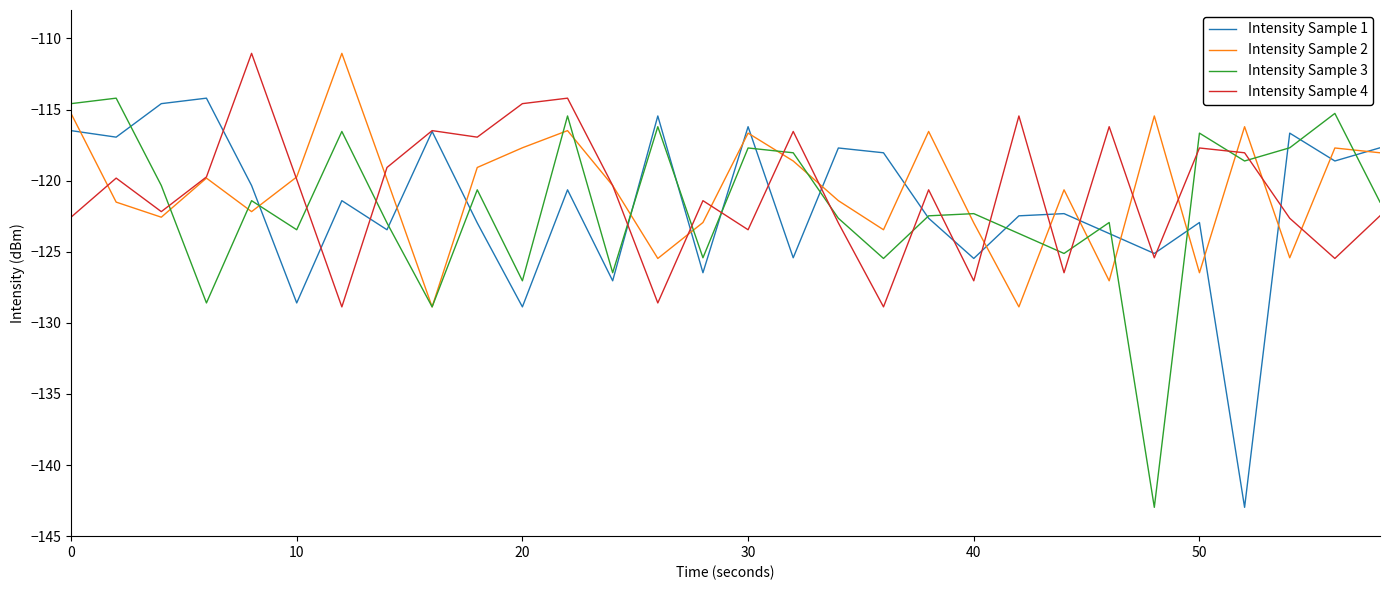

What is the smallest value displayed?

-143.0